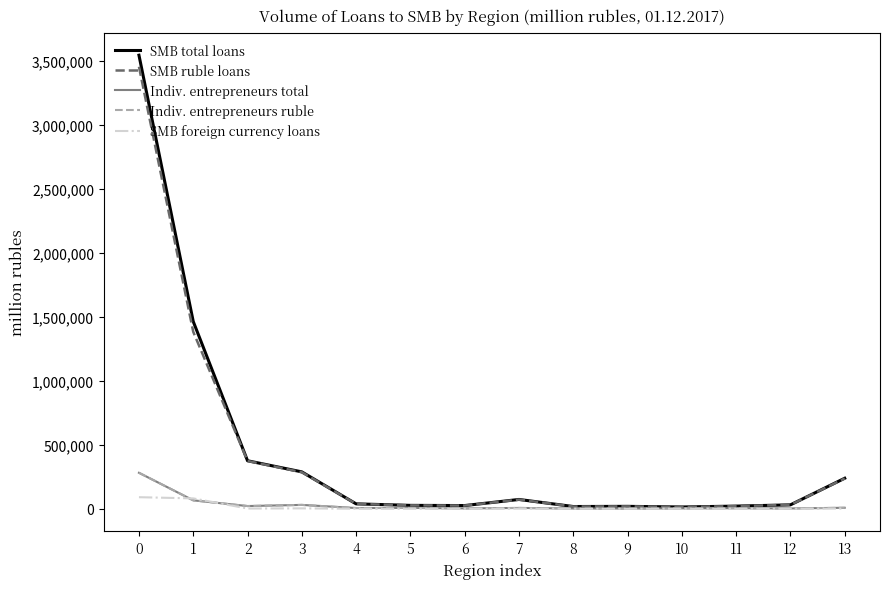

In Indiv. entrepreneurs total, how many points are higher than both neighbors (excluding endpoints)?

4